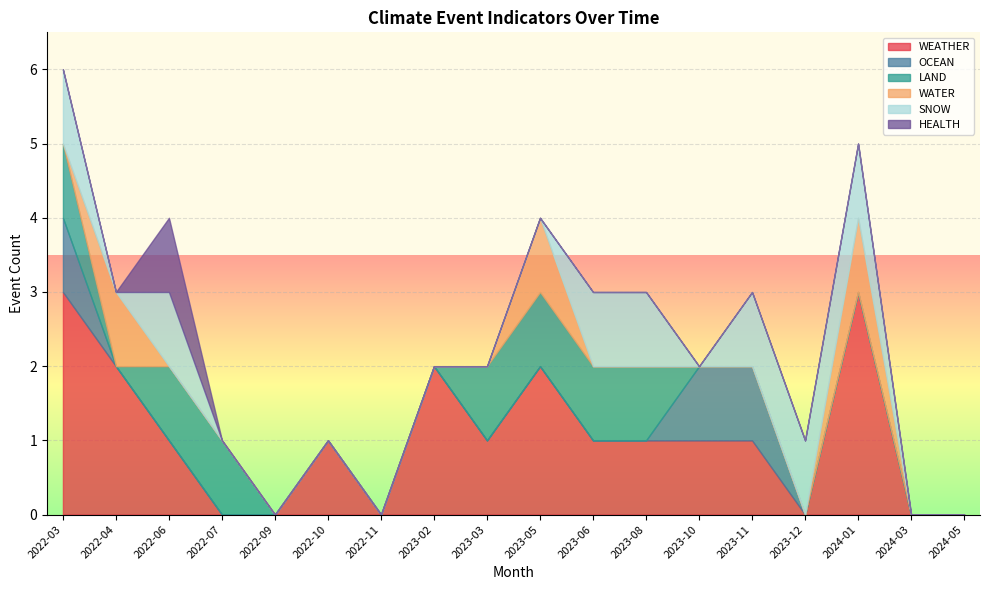

How many values in the WATER series exceed 0?

3